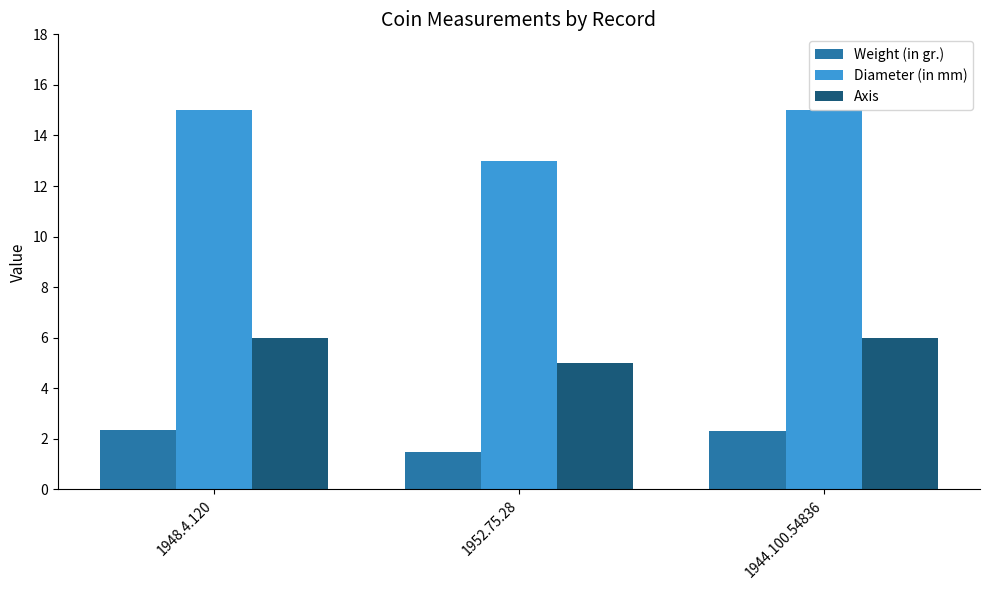

Which series has the largest range (max minus min)?

Diameter (in mm)